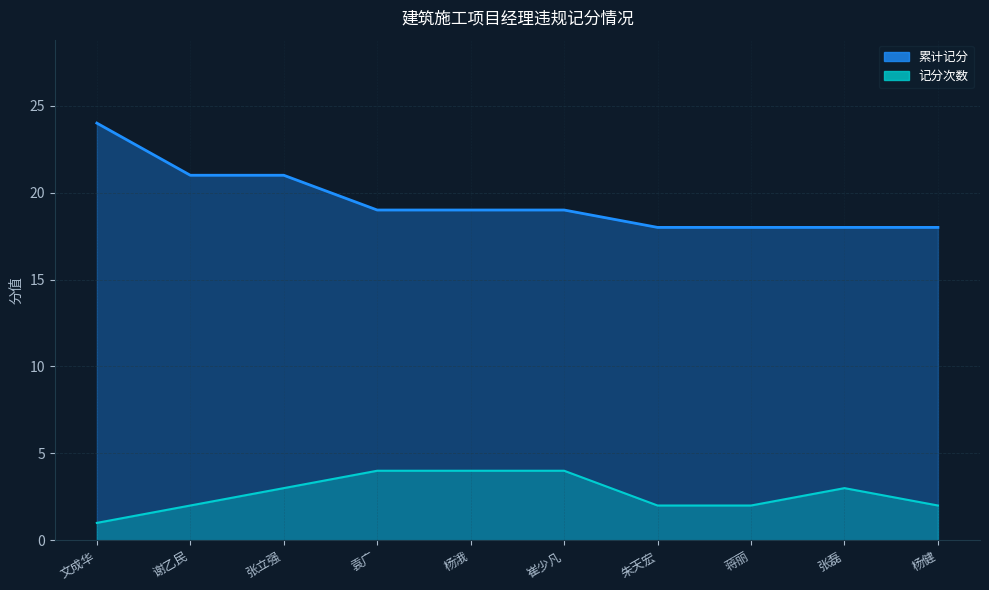

What is the sum of the 累计记分 values at 张磊 and 谢乙民?

39